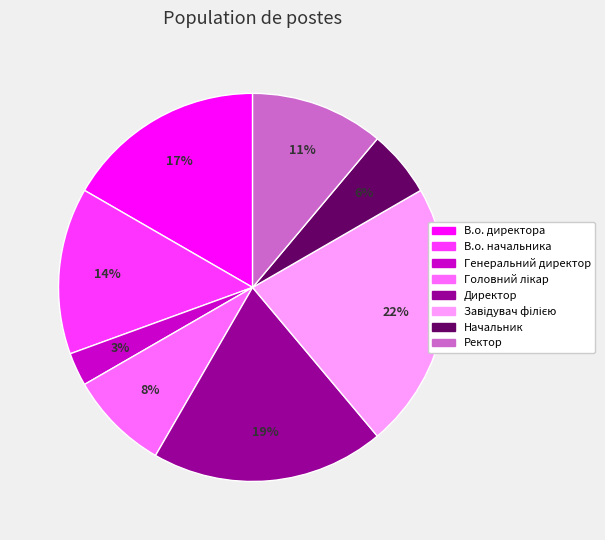

Is Начальник the majority of the pie?

No